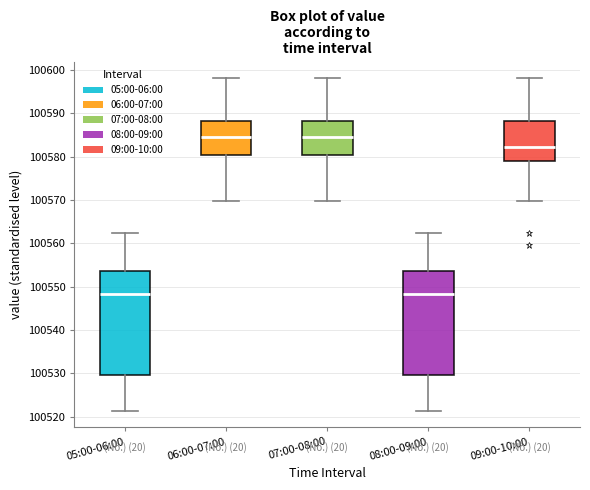

Reading left to right, transcribe this box plot: for each box, give where its median line is, the range the box spans, and where its two whiskers end, as read against the y-axis. The values are not printed on the chart, so give them approximately, as read against the axis.

05:00-06:00: median 100548, box 100530 to 100554, whiskers 100521 to 100562
06:00-07:00: median 100584, box 100580 to 100588, whiskers 100570 to 100598
07:00-08:00: median 100584, box 100580 to 100588, whiskers 100570 to 100598
08:00-09:00: median 100548, box 100530 to 100554, whiskers 100521 to 100562
09:00-10:00: median 100582, box 100579 to 100588, whiskers 100570 to 100598